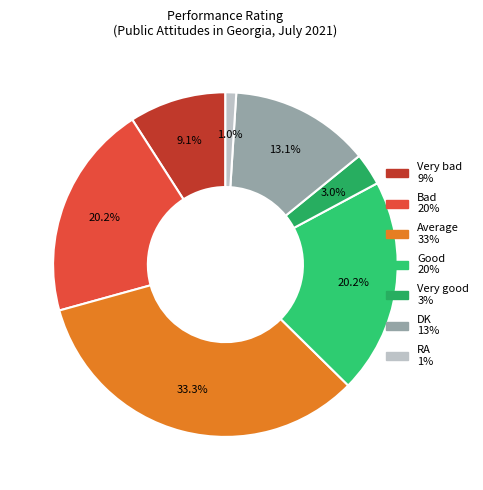

How many slices are in this pie chart?

7